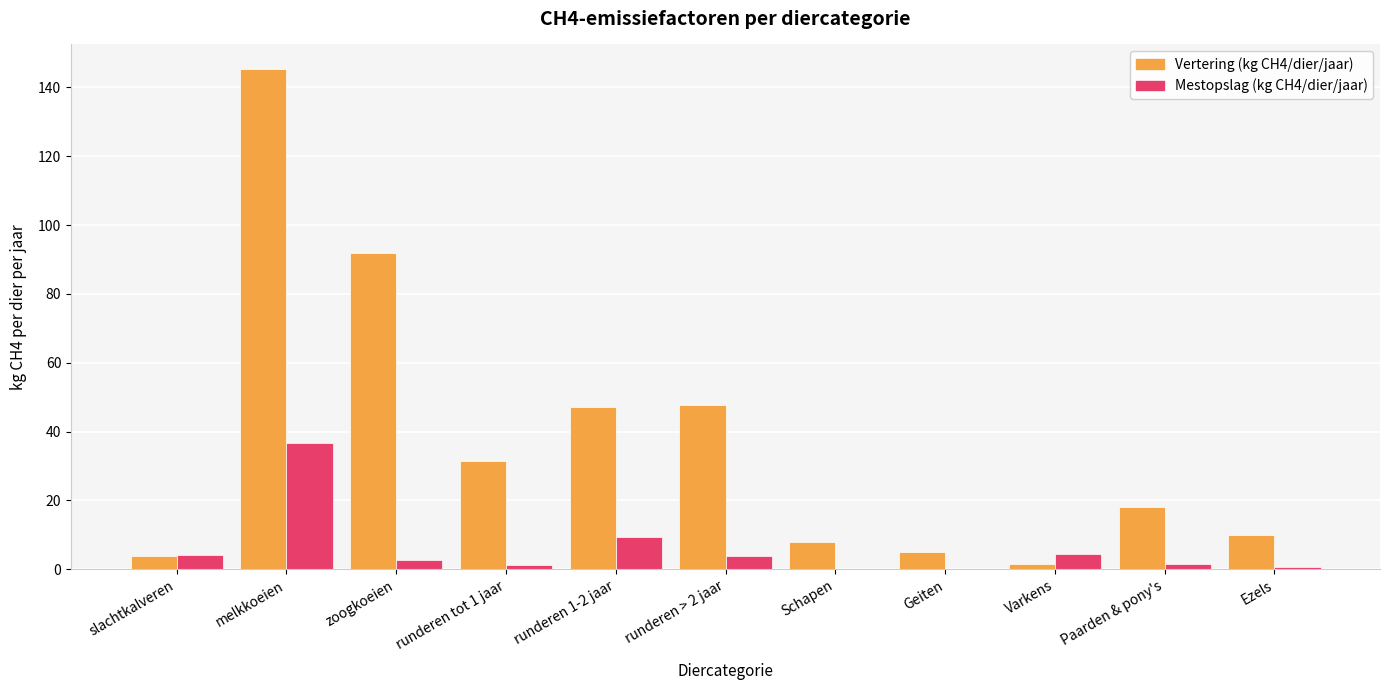

What is the sum of the Mestopslag (kg CH4/dier/jaar) values at Ezels and Geiten?

0.9